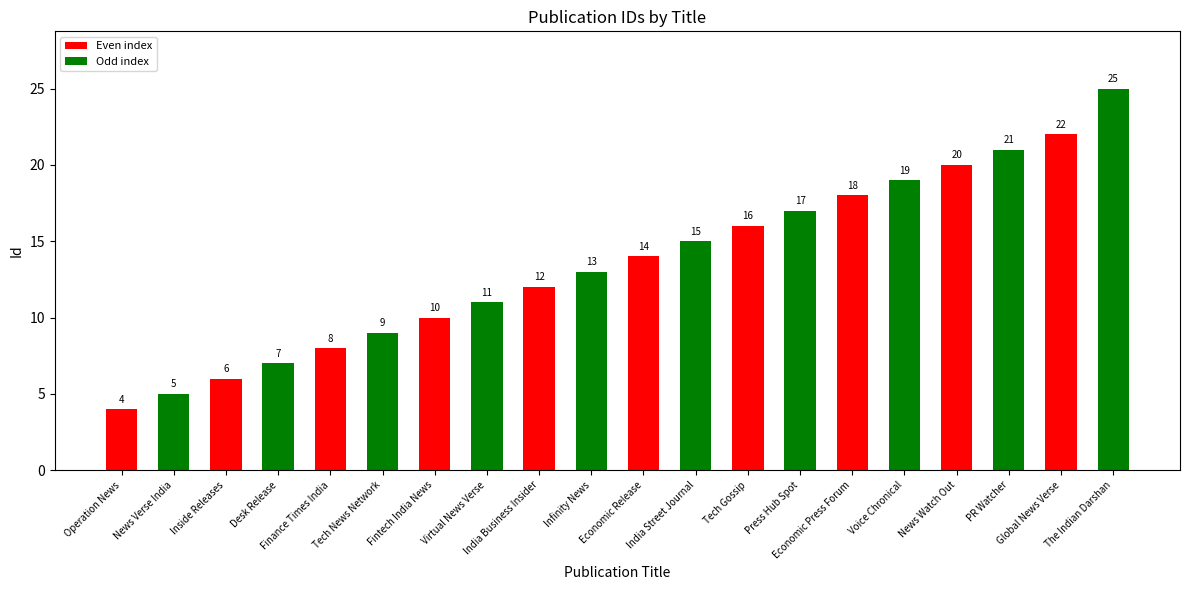

What is the difference between the values at The Indian Darshan and Economic Release?

11